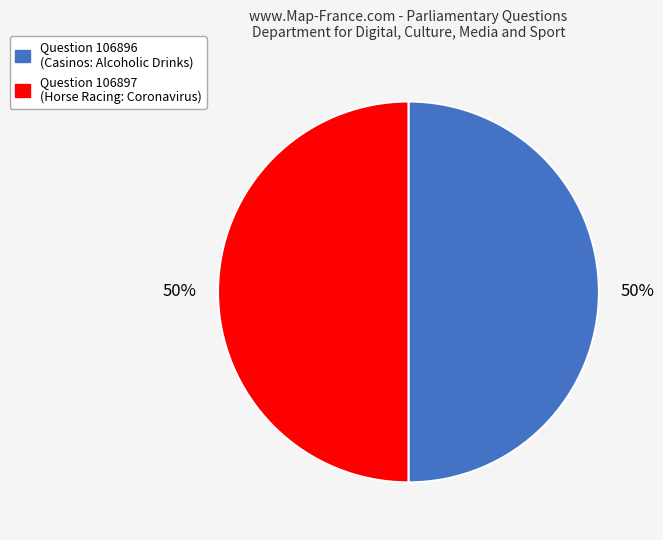

To the nearest percent, what is the average slice percentage?

50%